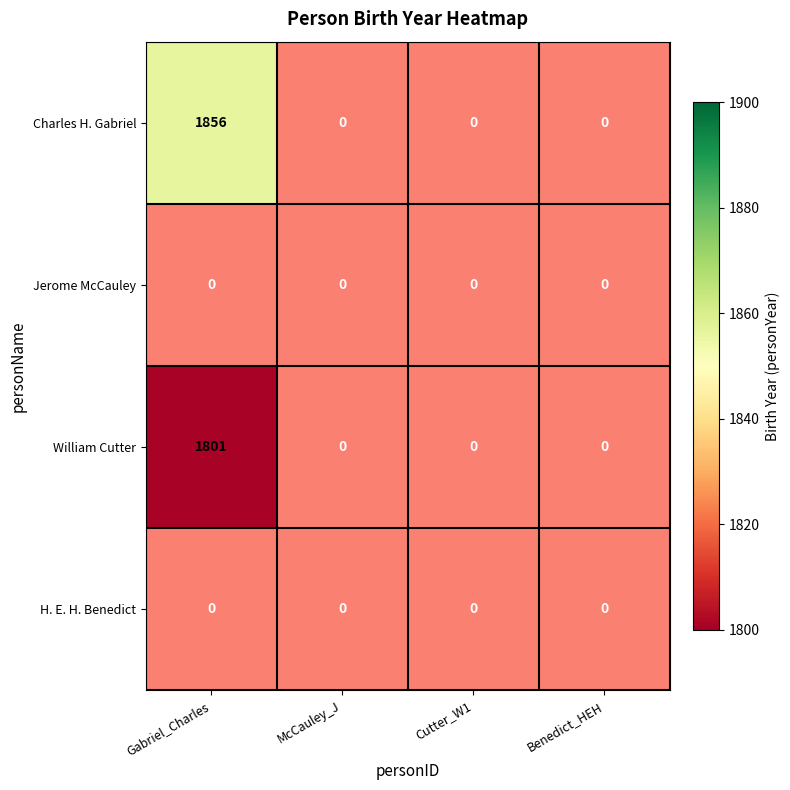

The value of William Cutter at Gabriel_Charles is 2514. True or false?

False